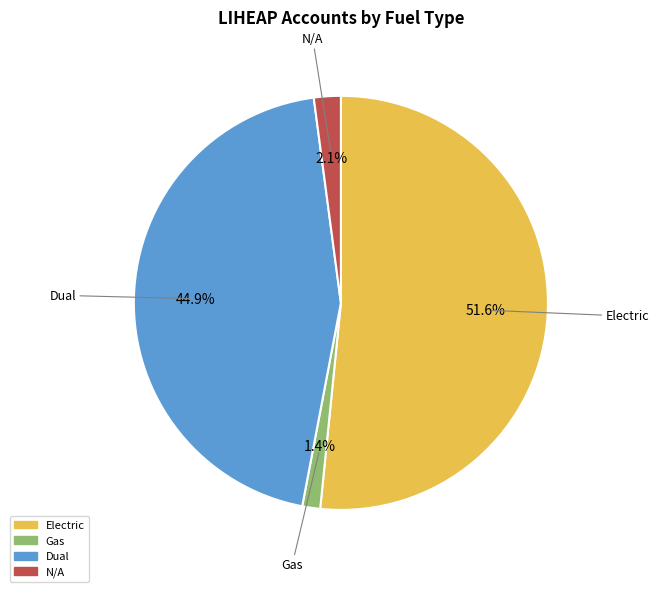

To the nearest percent, what is the combined percentage of Electric and Gas?

53%